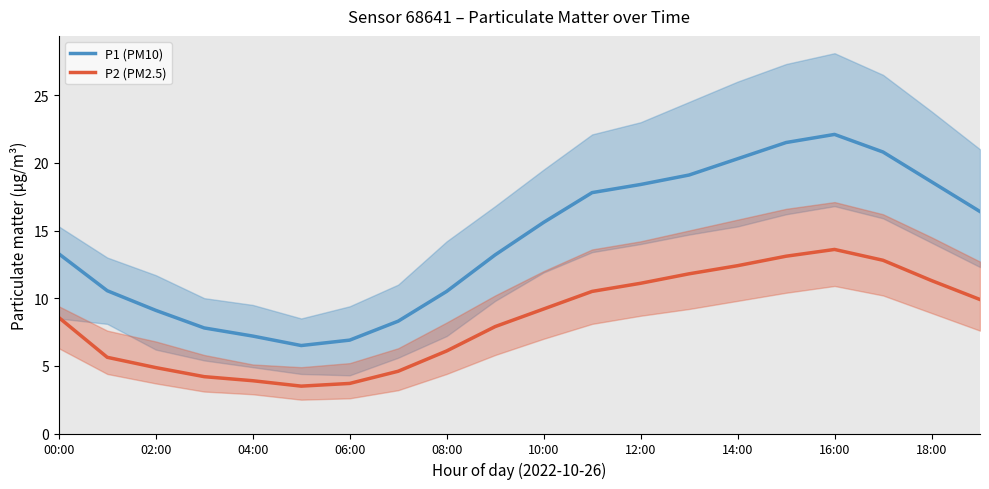

The value of P2 (PM2.5) at 02:00 is 4.9. True or false?

True